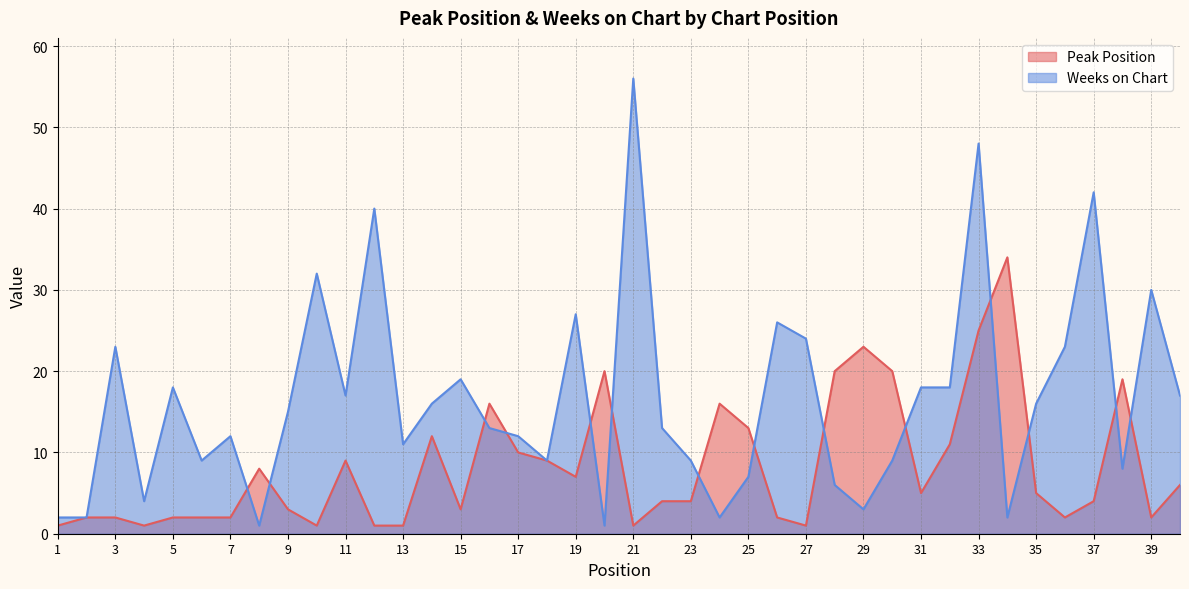

At how many categories does at least one series exceed 12?

30